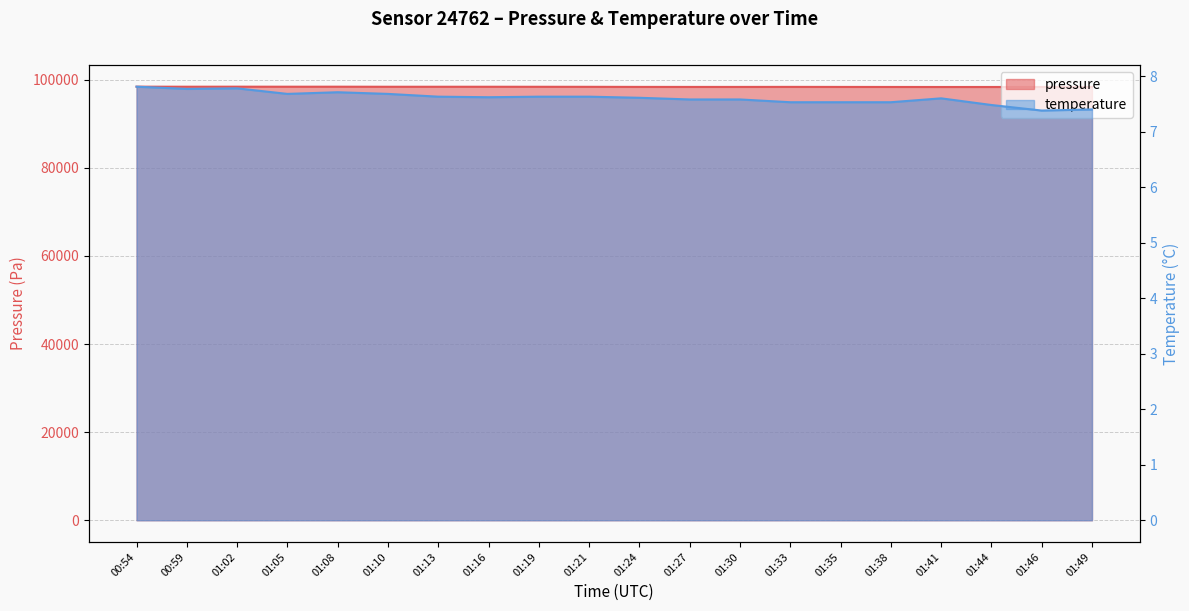

Rank the series by their average value, from highest to lowest.

pressure, temperature